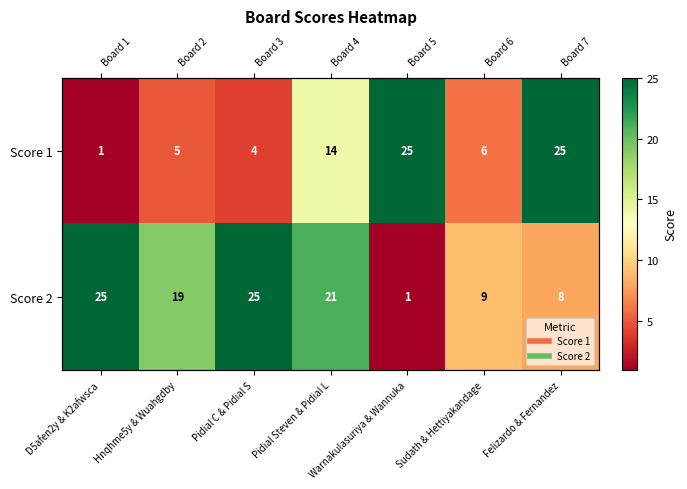

Is it true that Score 2 equals 14 at Pidial Steven & Pidial L?

False